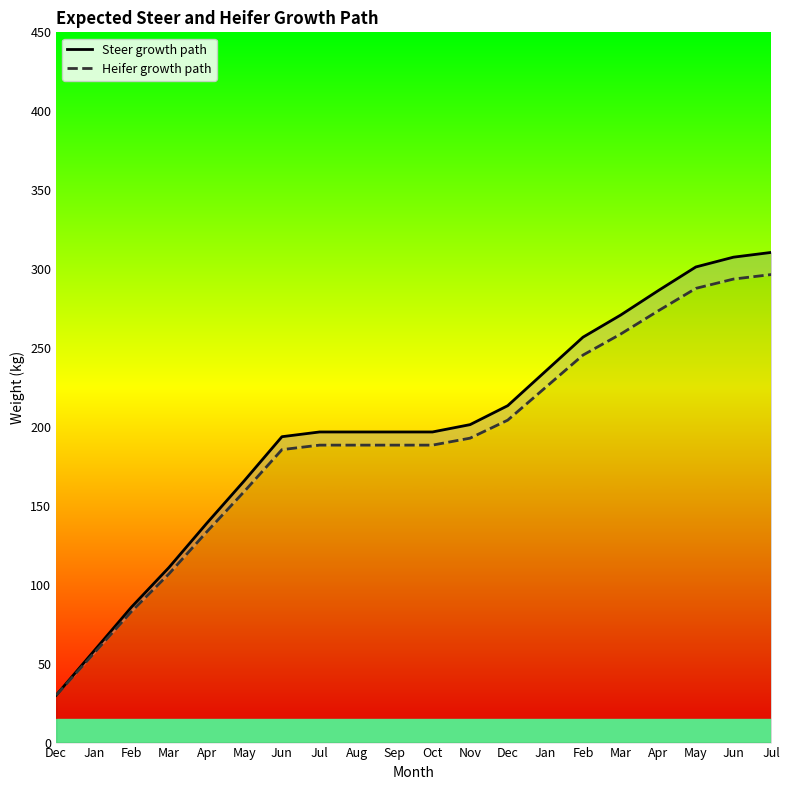

How many lines are shown in the chart?

2